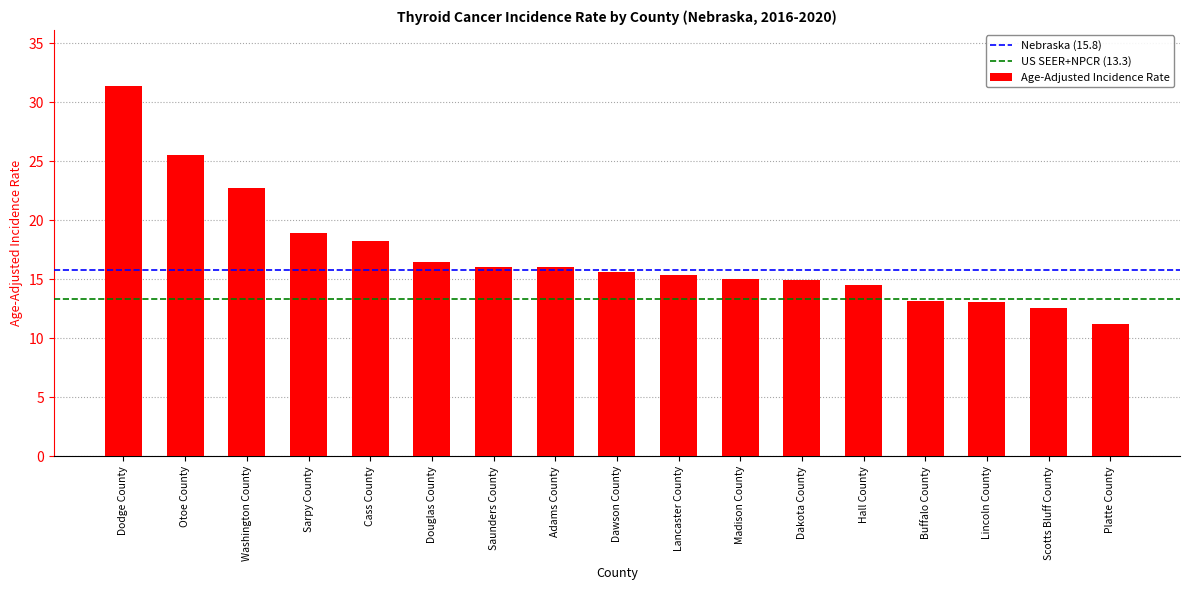

What is the value of the 6th bar from the left?

16.5